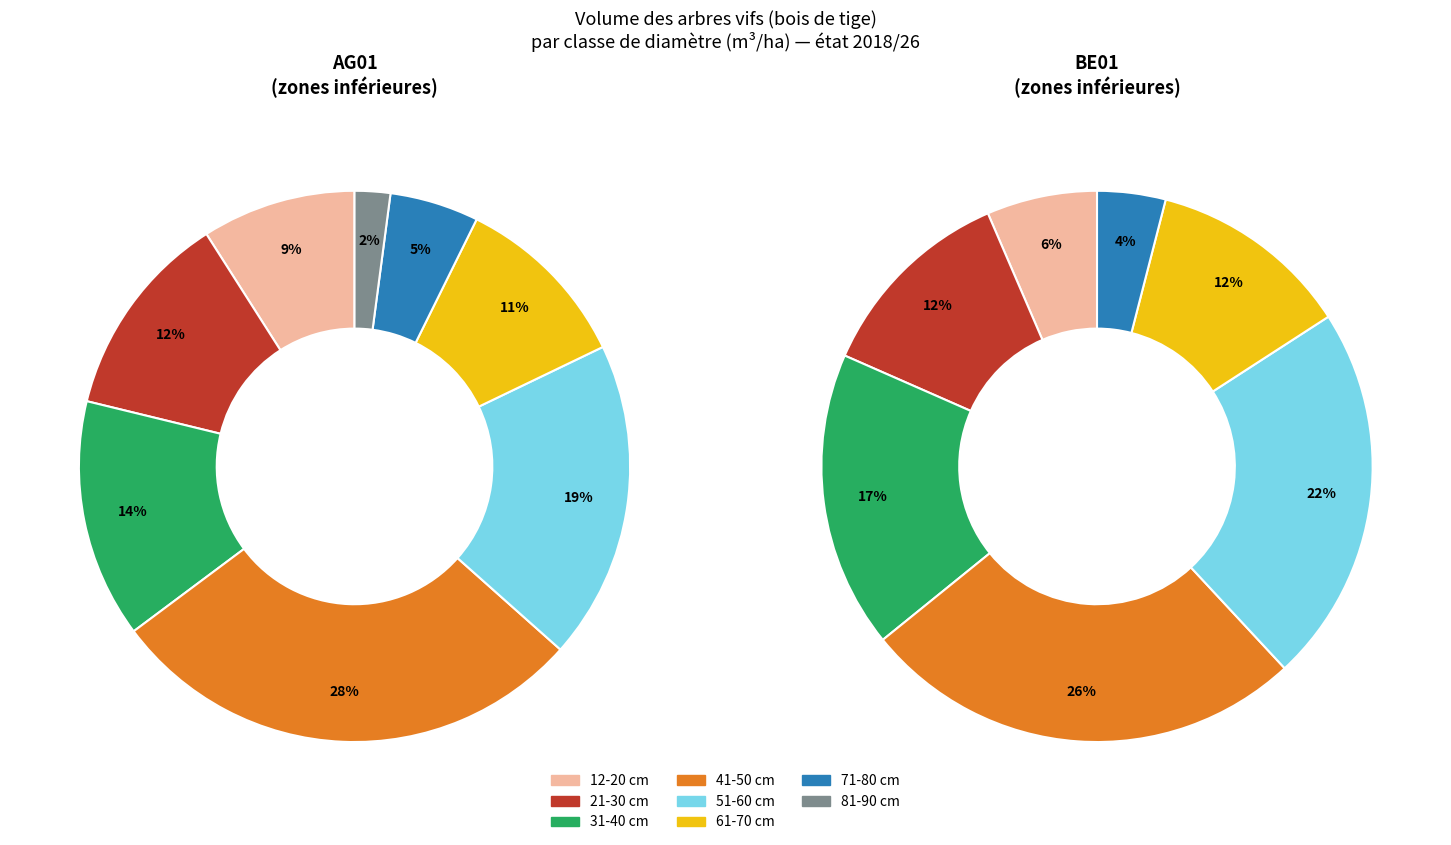

What is the largest slice in the pie chart?

41-50 cm